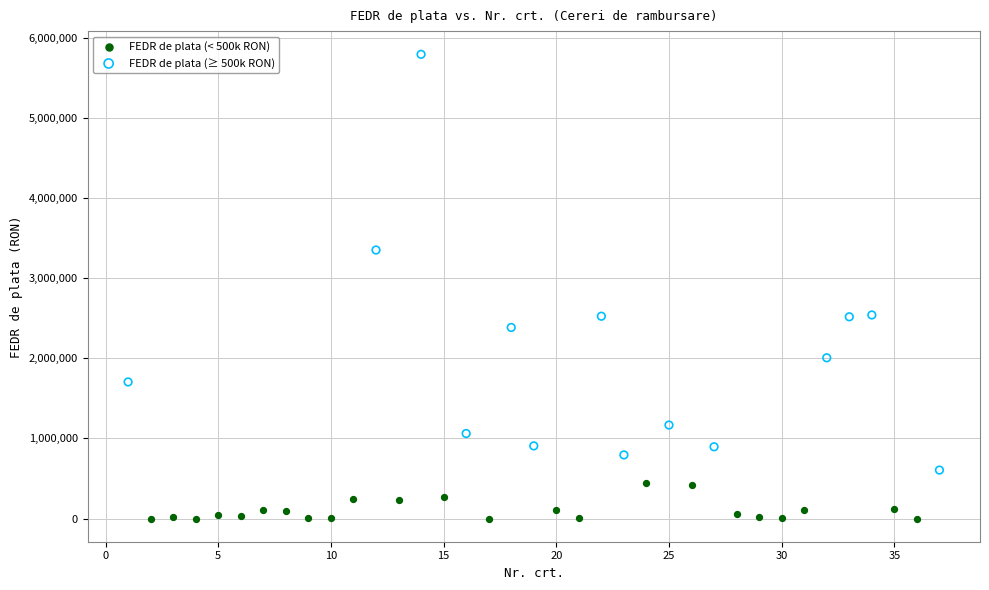

Which series has the widest spread of Y values?

FEDR de plata (≥ 500k RON)